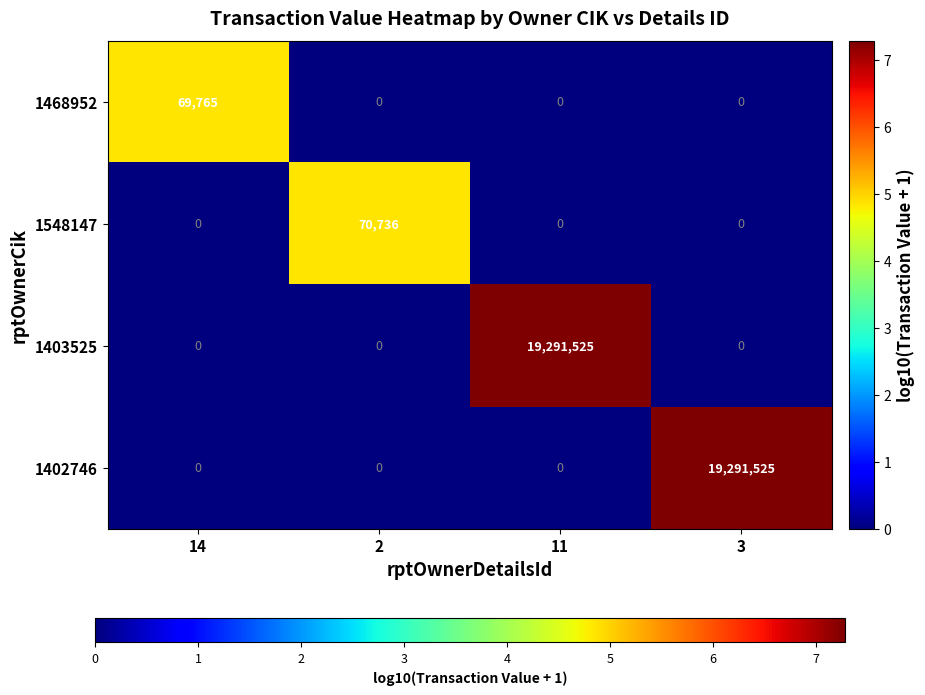

What is the difference between the 1402746 values at 14 and 3?

19291525